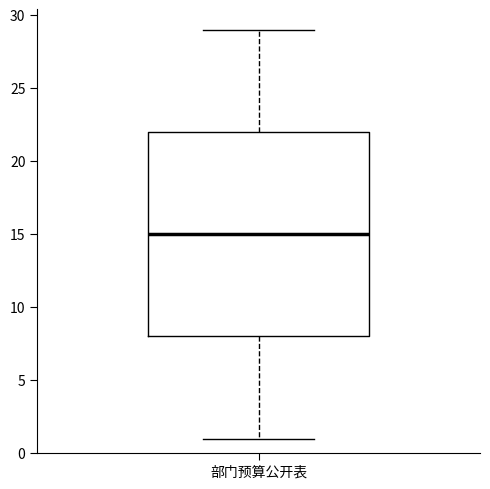

Where does the lower whisker of the box for 部门预算公开表 end on the y-axis? The values are not printed on the chart, so give them approximately, as read against the axis.

1